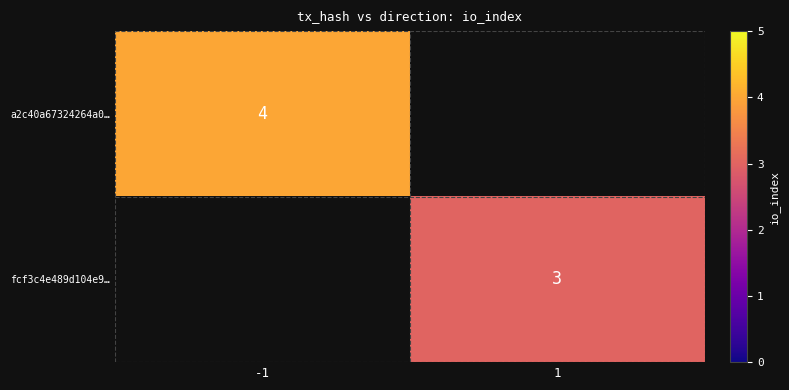

The a2c40a67324264a0… series shows 4 at -1. True or false?

True